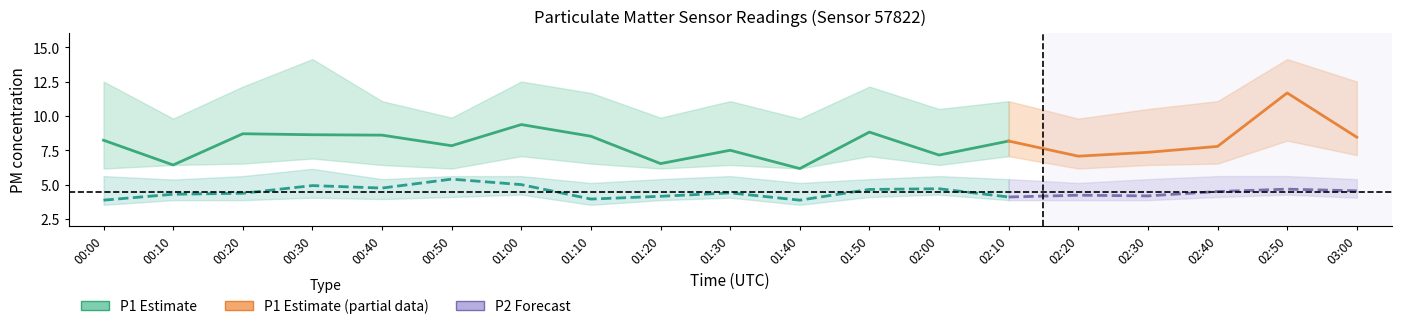

What is the lowest value of the P1_upper series?

9.8